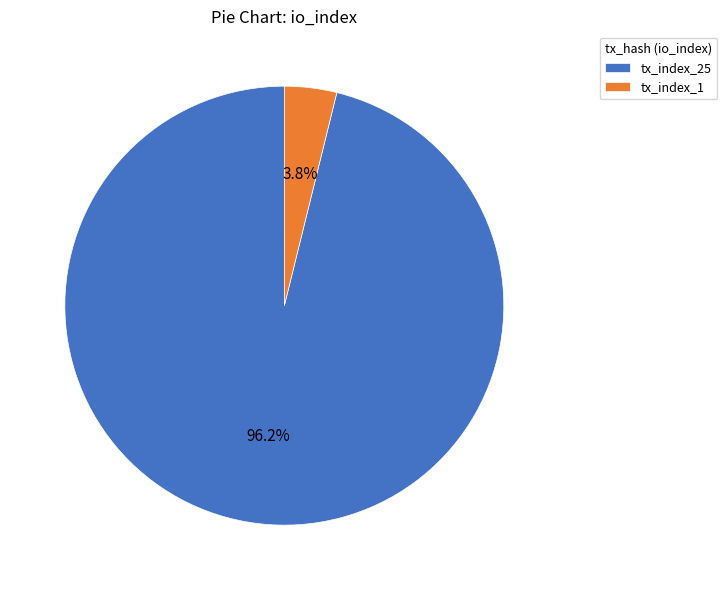

Combined, what portion of the pie is tx_index_25 and tx_index_1?

100.0%